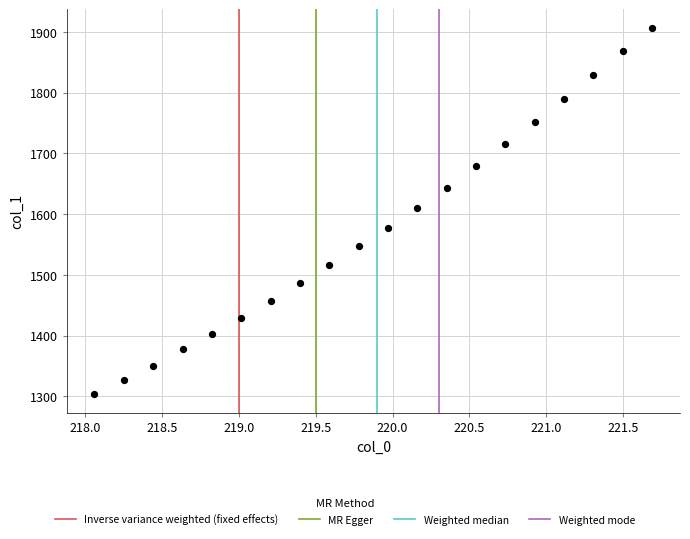

What is the range of X values (max minus min)?

3.6